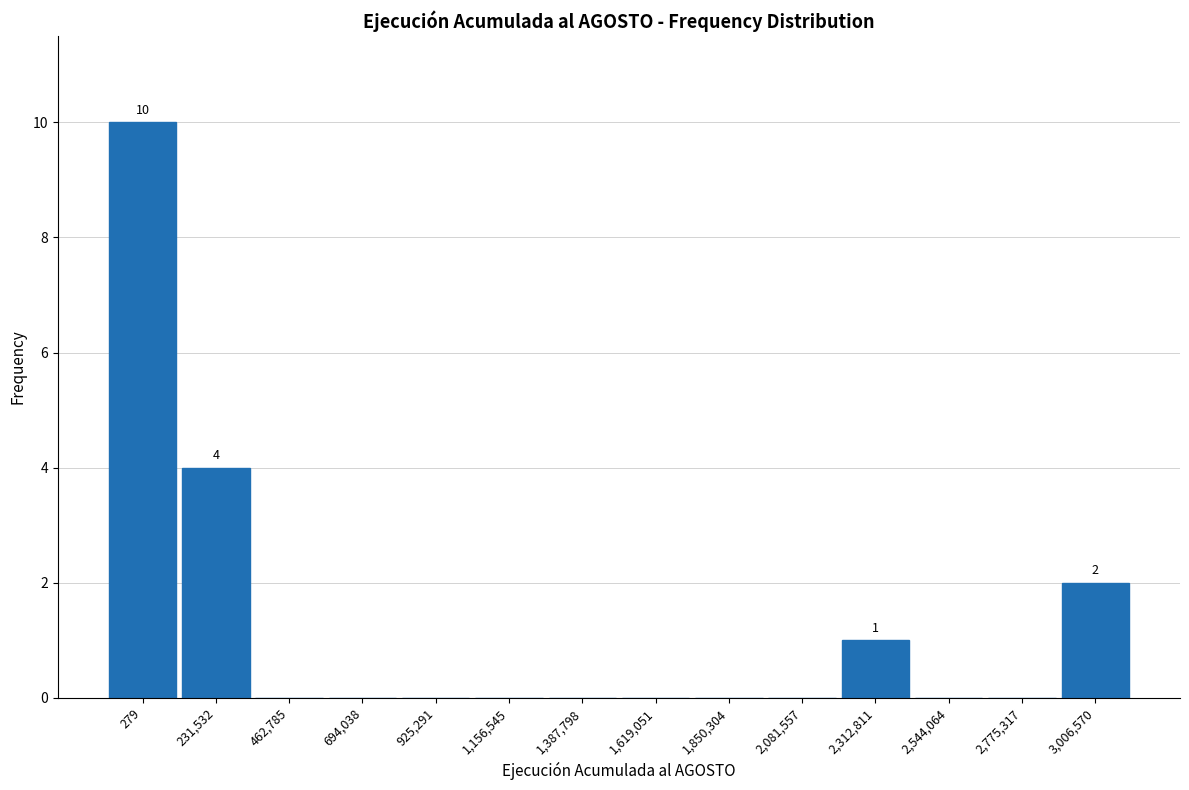

Reading left to right, transcribe all the data shown in this chart.

279=10	231,532=4	462,785=0	694,038=0	925,291=0	1,156,545=0	1,387,798=0	1,619,051=0	1,850,304=0	2,081,557=0	2,312,811=1	2,544,064=0	2,775,317=0	3,006,570=2